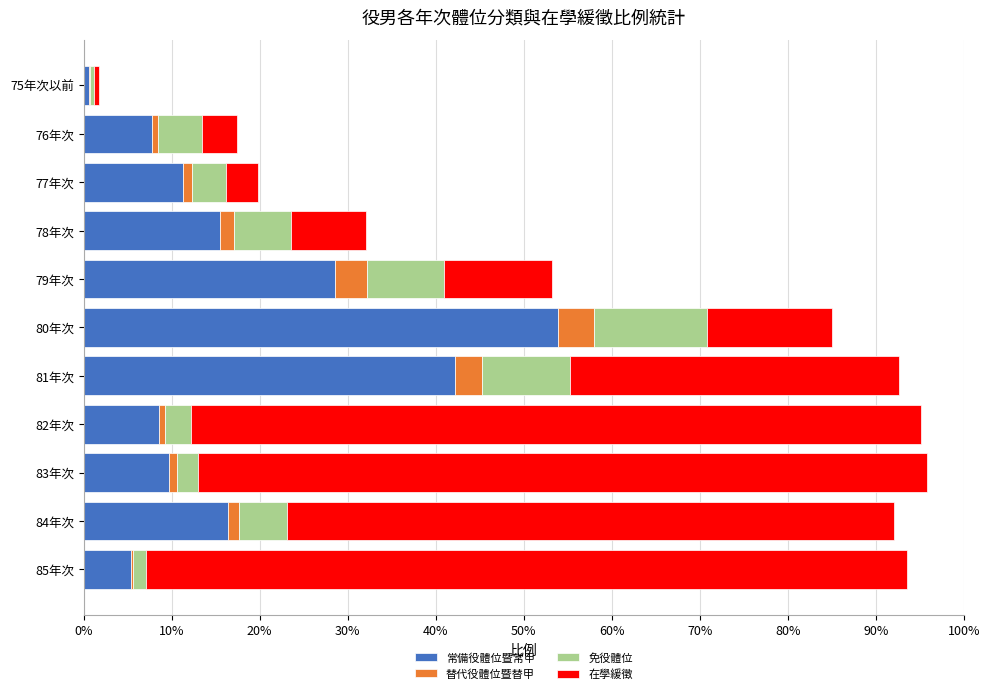

What is the difference between the maximum and second lowest values in the 免役體位 series?

0.1